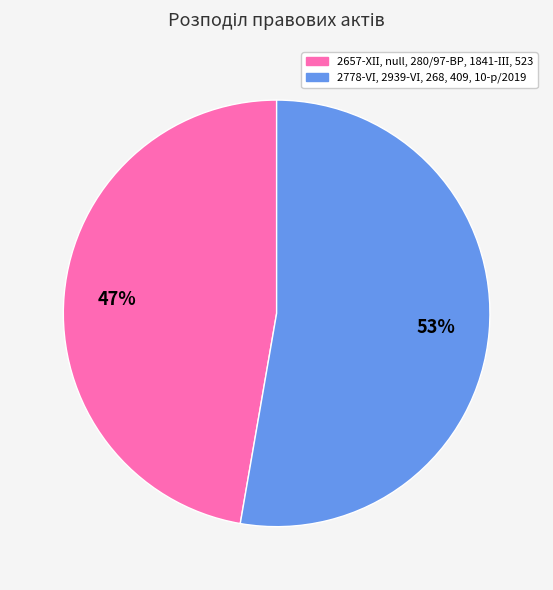

To the nearest percent, what is the average slice percentage?

50%